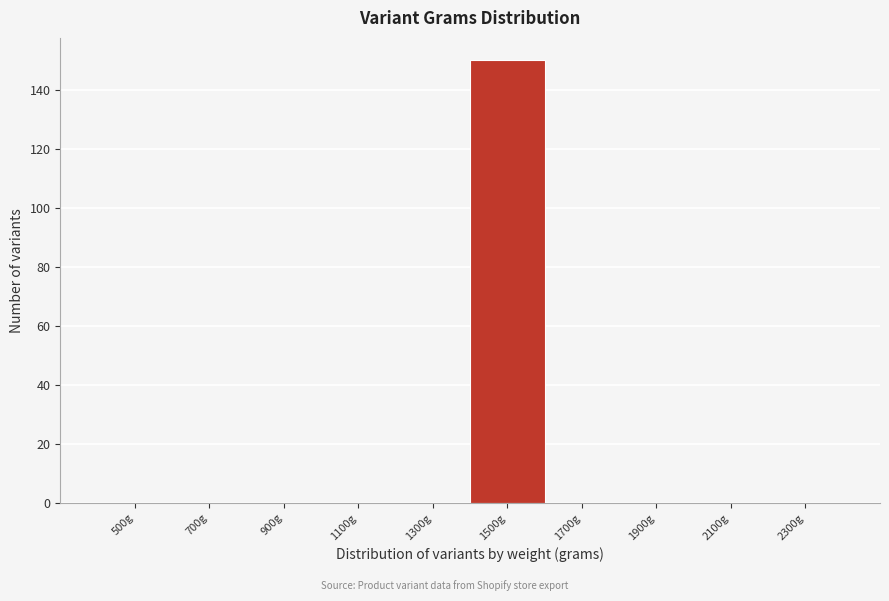

Reading right to left, extract all data points from this chart.

2300g=0	2100g=0	1900g=0	1700g=0	1500g=150	1300g=0	1100g=0	900g=0	700g=0	500g=0